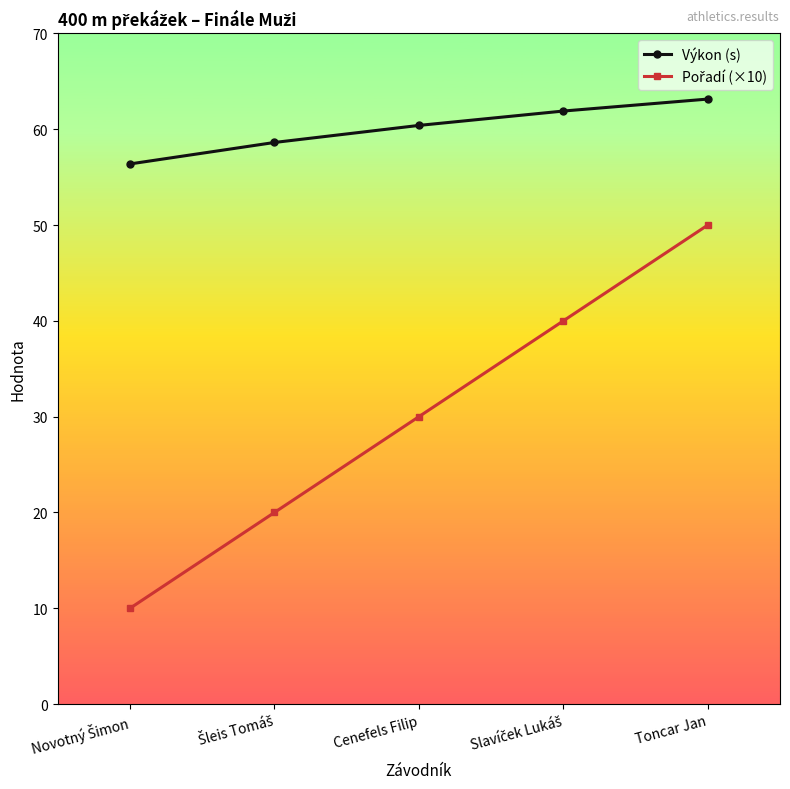

True or false: Výkon (s) has a value of 105.3 at Cenefels Filip.

False